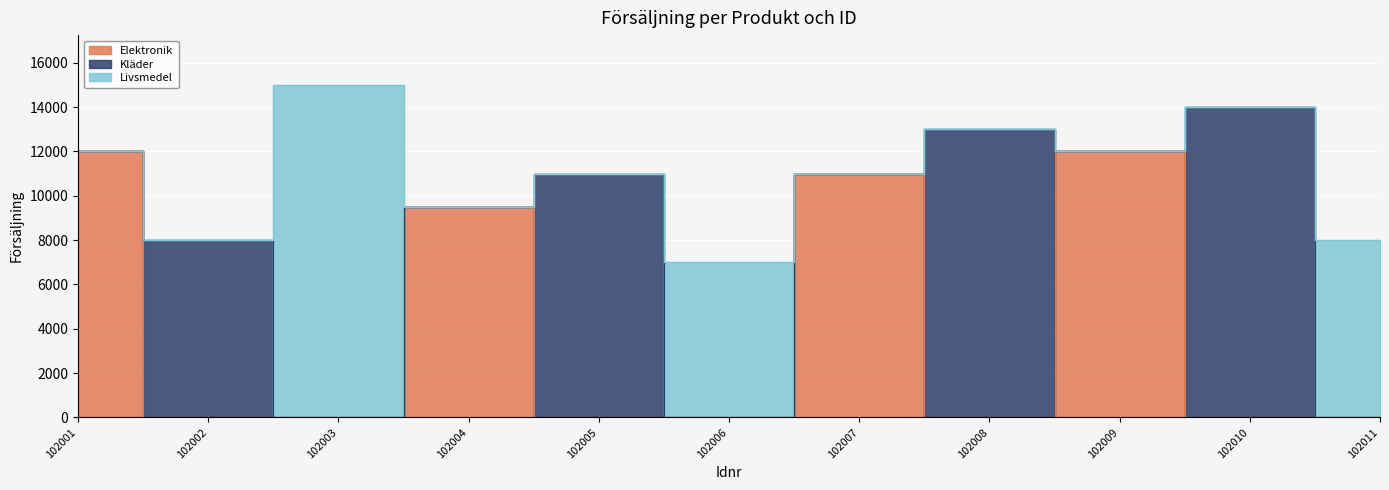

Reading left to right, extract all data points from this chart.

Elektronik: 12000	0	0	9500	0	0	11000	0	12000	0	0
Kläder: 0	8000	0	0	11000	0	0	13000	0	14000	0
Livsmedel: 0	0	15000	0	0	7000	0	0	0	0	8000